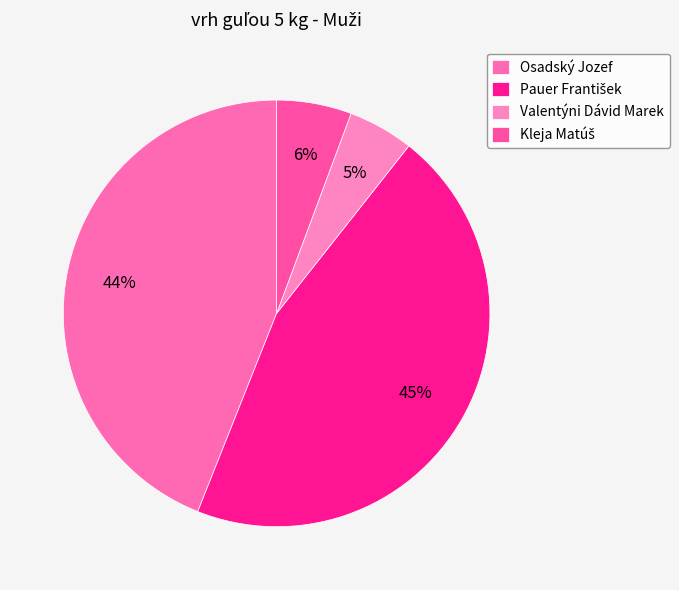

How many segments does this pie chart have?

4